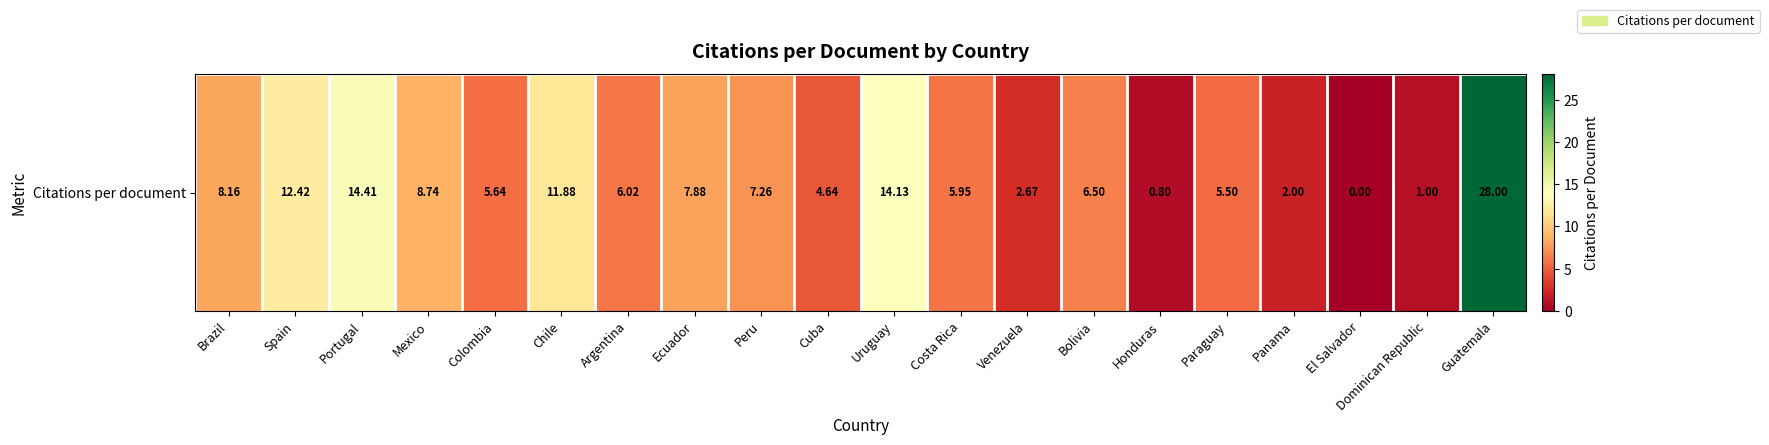

The value at Spain is 6.1. True or false?

False